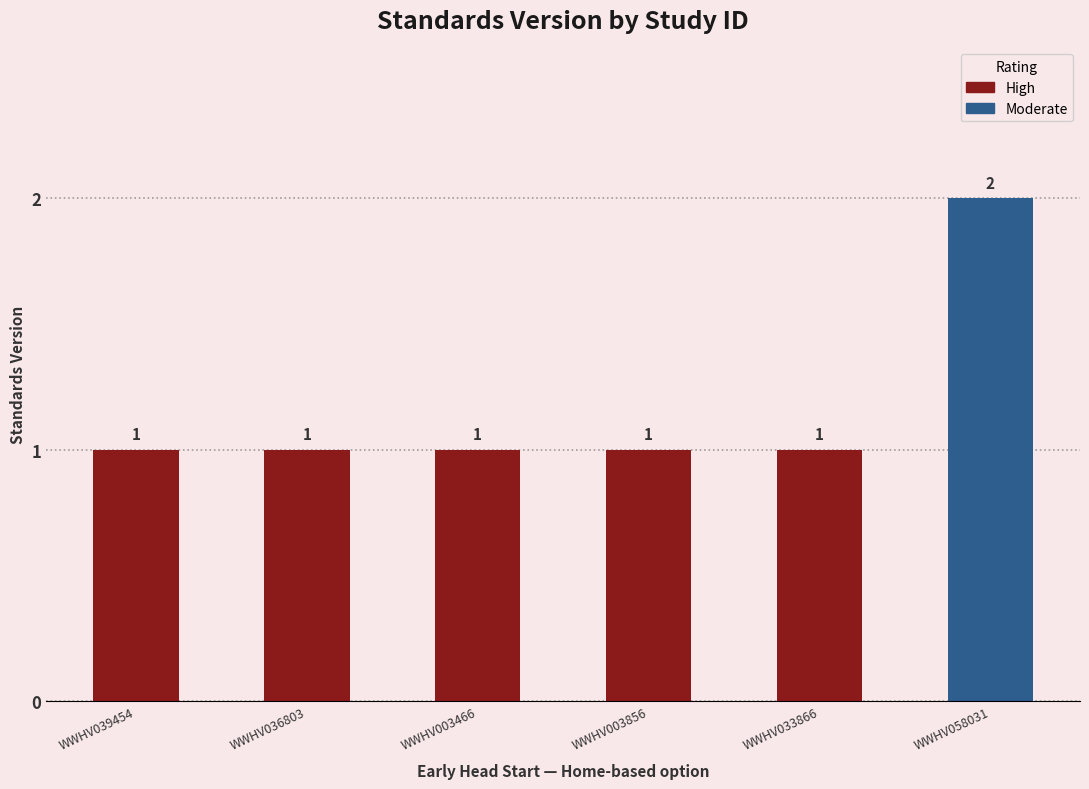

How many values are between 1 and 2?

6